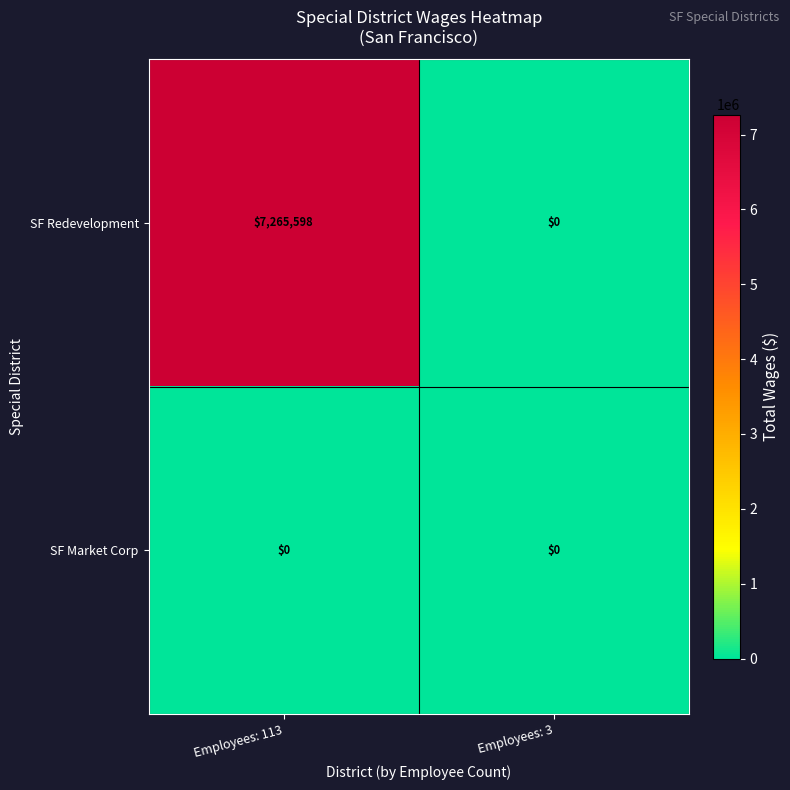

Reading left to right, what are all the values shown in this chart?

SF Redevelopment: Employees: 113=7265598	Employees: 3=0
SF Market Corp: Employees: 113=0	Employees: 3=0